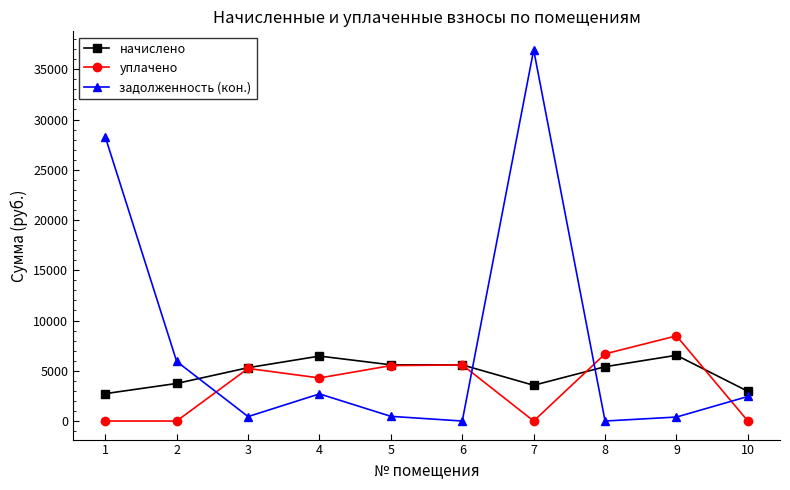

Where is уплачено nearest to the value 4236?

4